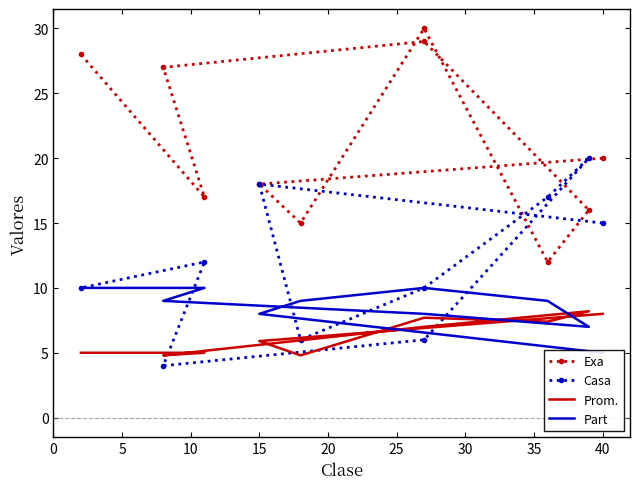

How many data points in Part are less than 9?

4